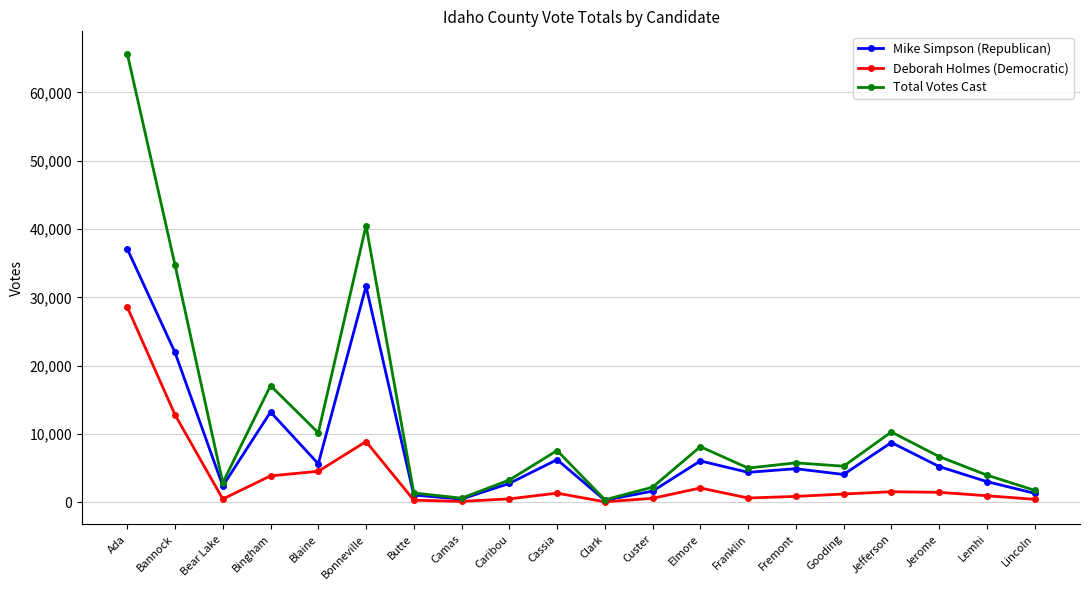

True or false: Mike Simpson (Republican) has a value of 21932 at Bannock.

True